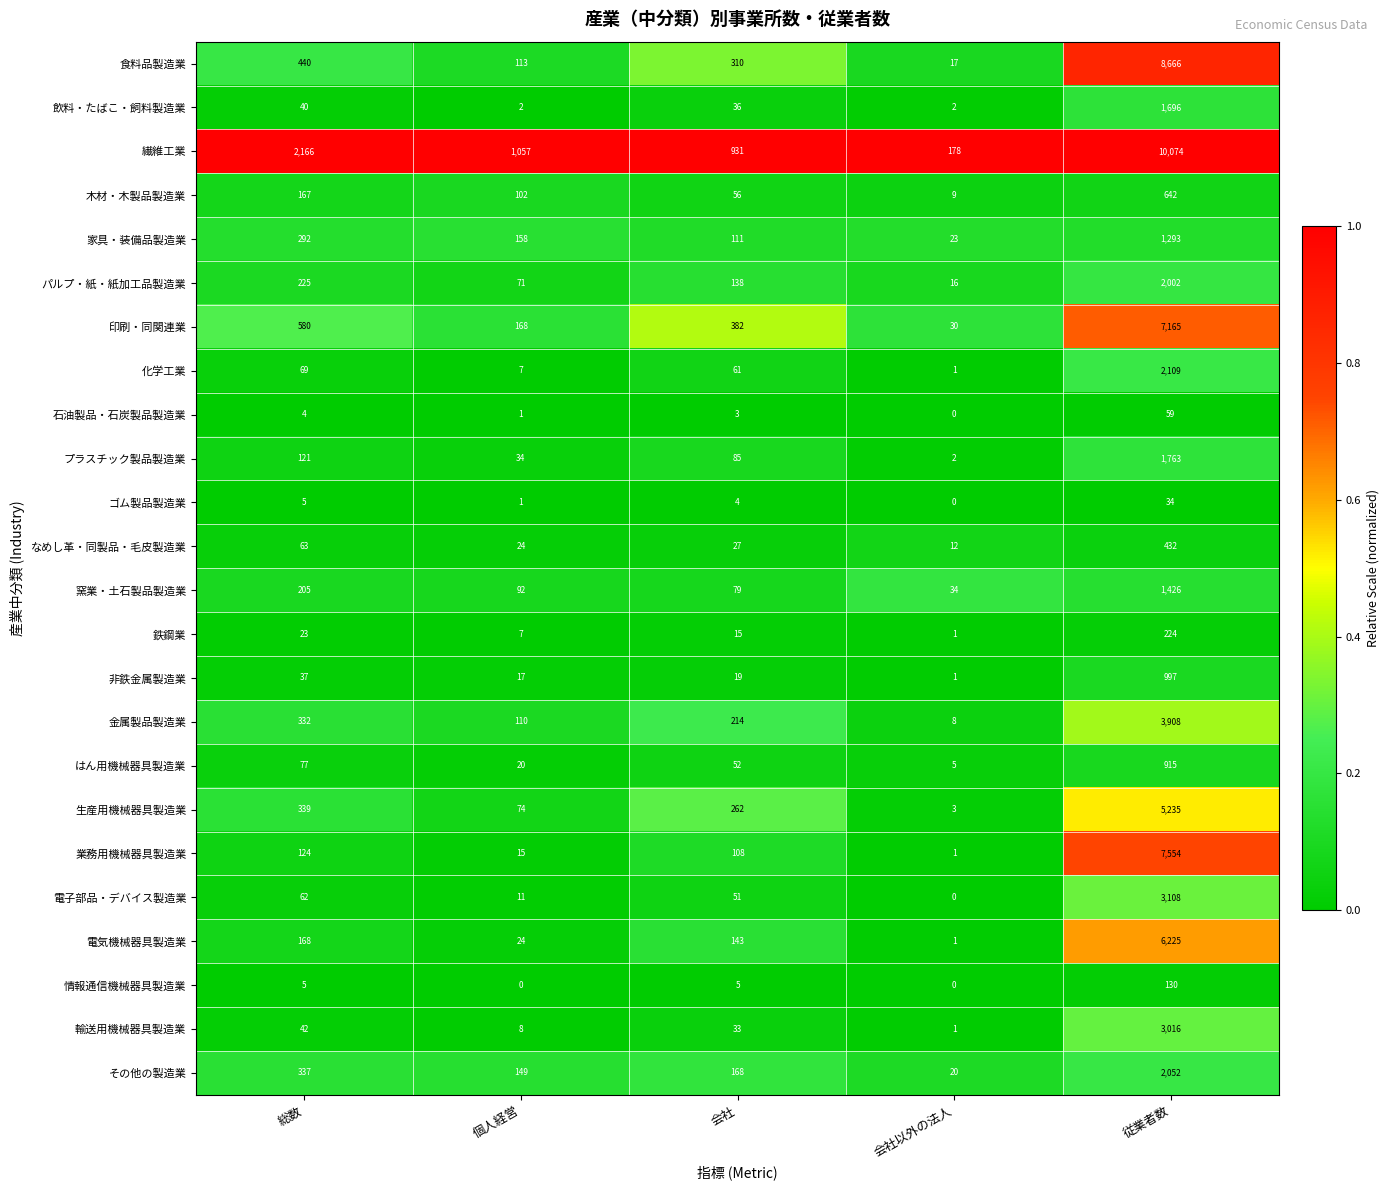

At which category is the sum across all series the highest?

従業者数